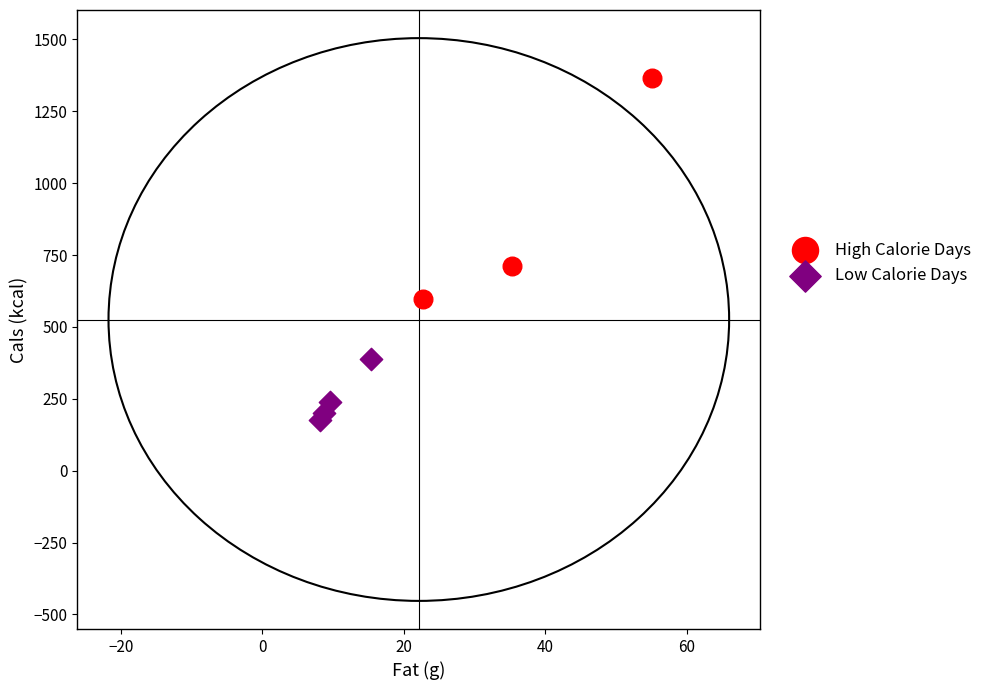

Which series has the widest spread of Y values?

High Calorie Days